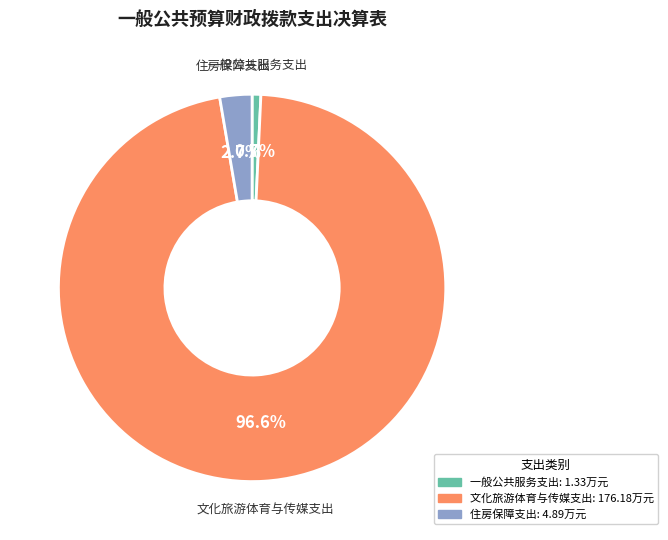

What is the majority slice?

文化旅游体育与传媒支出